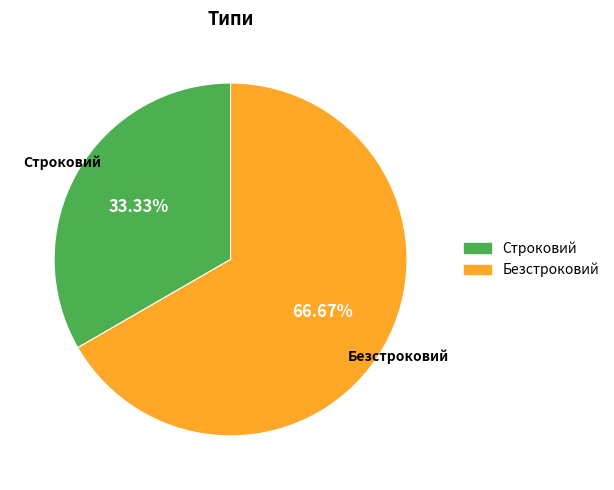

Count the number of slices in the pie.

2